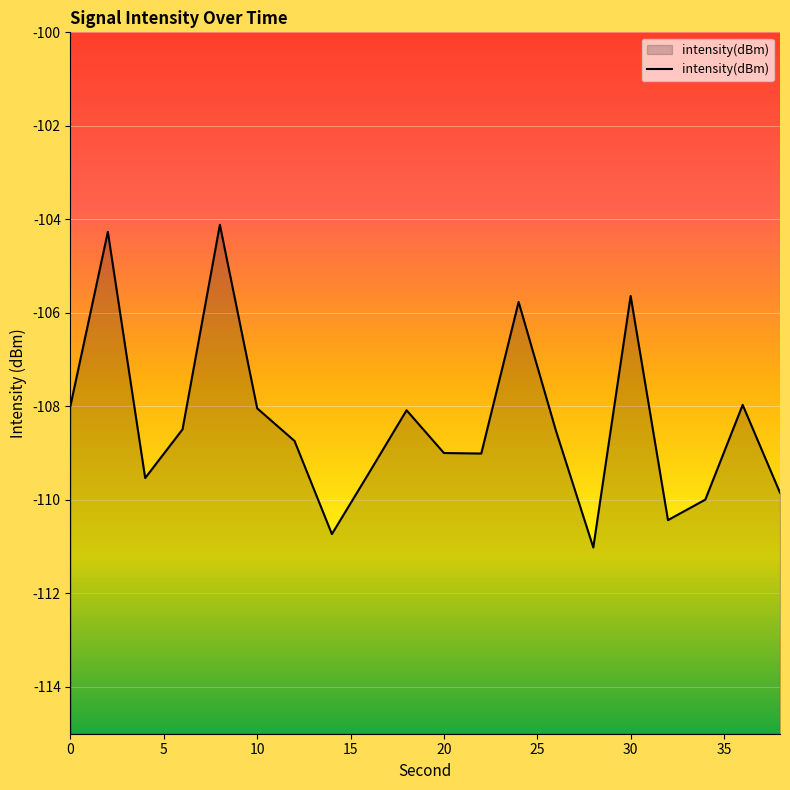

Read the value at 38.

-109.8